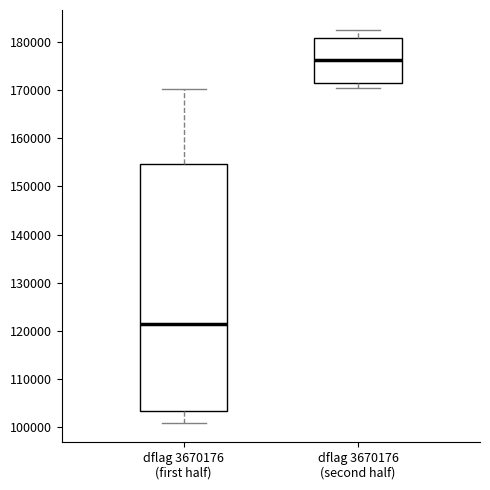

Which box's median line is the lowest?

dflag 3670176 (first half)